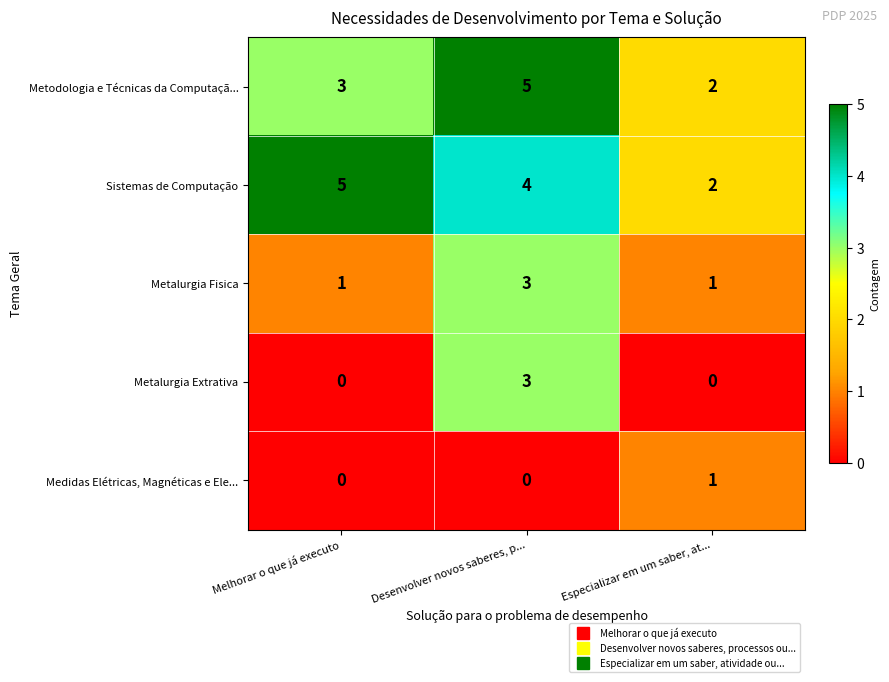

Is it true that Metodologia e Técnicas da Computaçã... equals 2 at Especializar em um saber, at...?

True